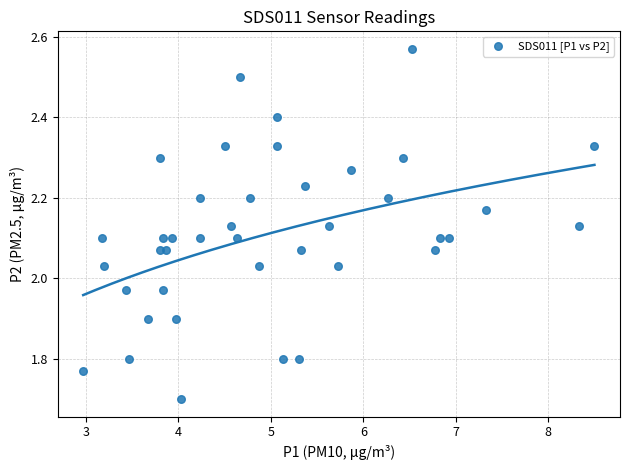

What is the range of X values (max minus min)?

5.5